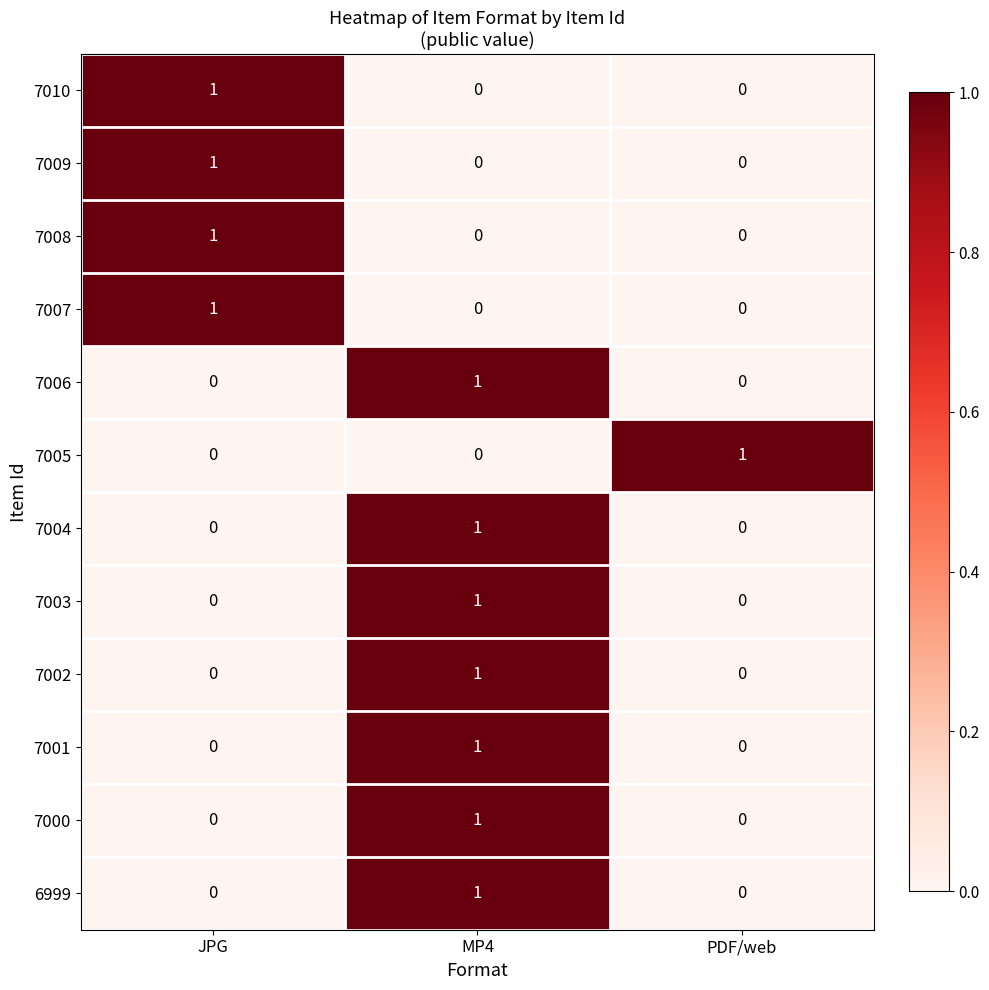

What is the total value across all series at JPG?

4